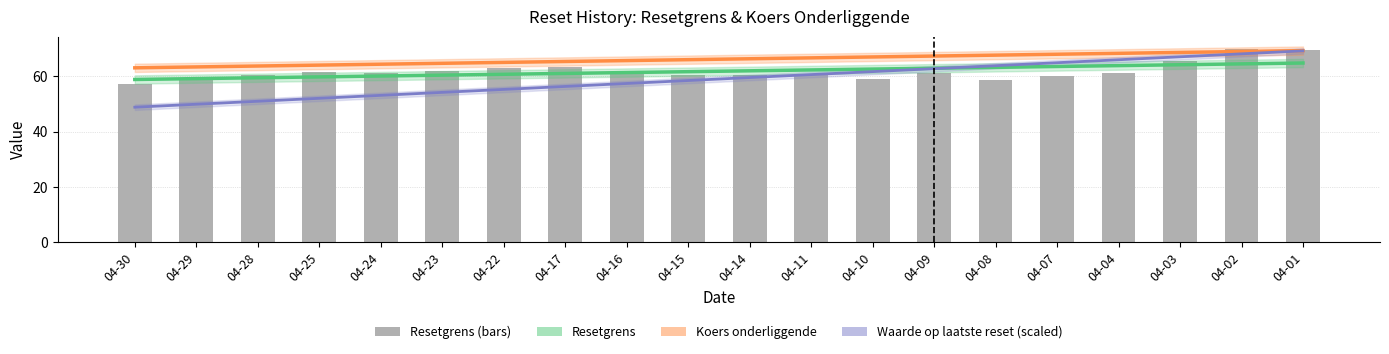

Where is Resetgrens nearest to the value 63?

04-22